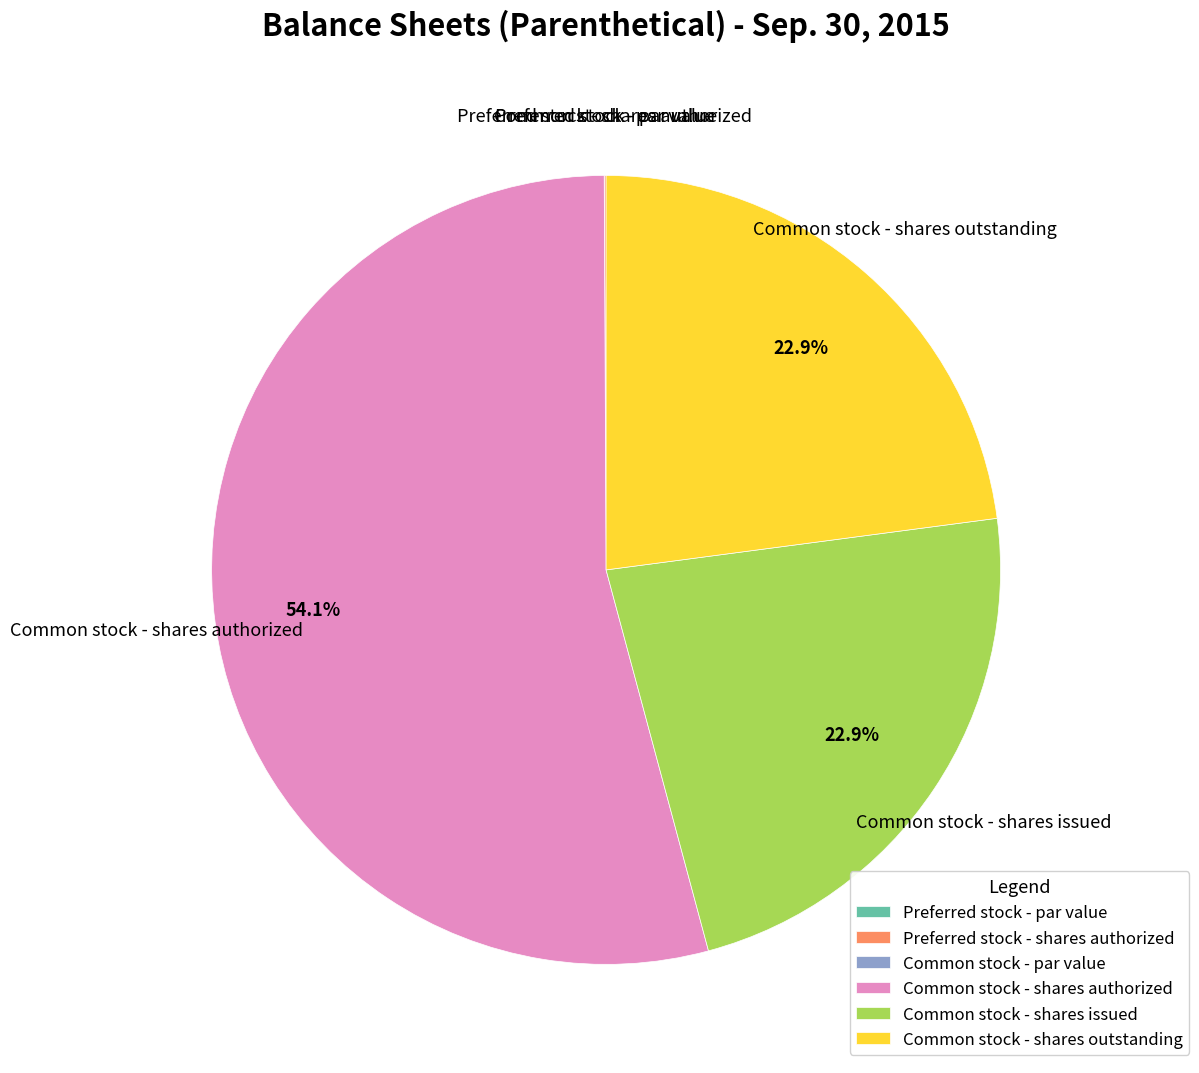

Which category has the biggest portion of the pie?

Common stock - shares authorized